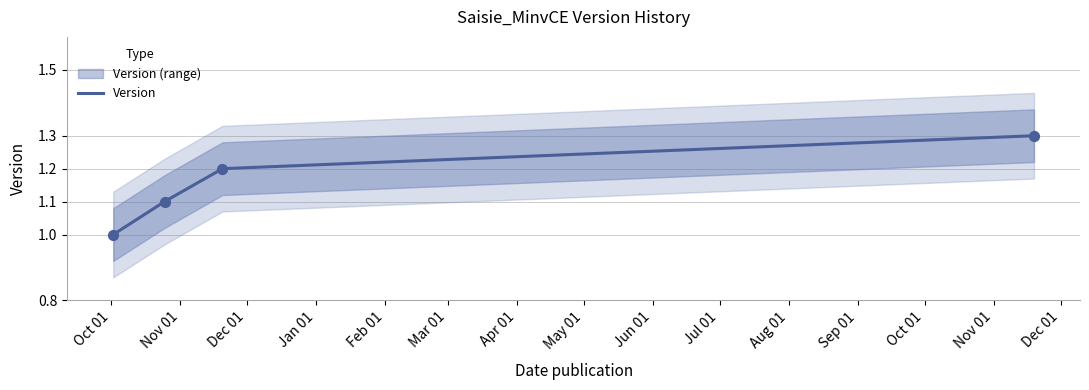

True or false: Version has more than 0 interior local peaks.

False